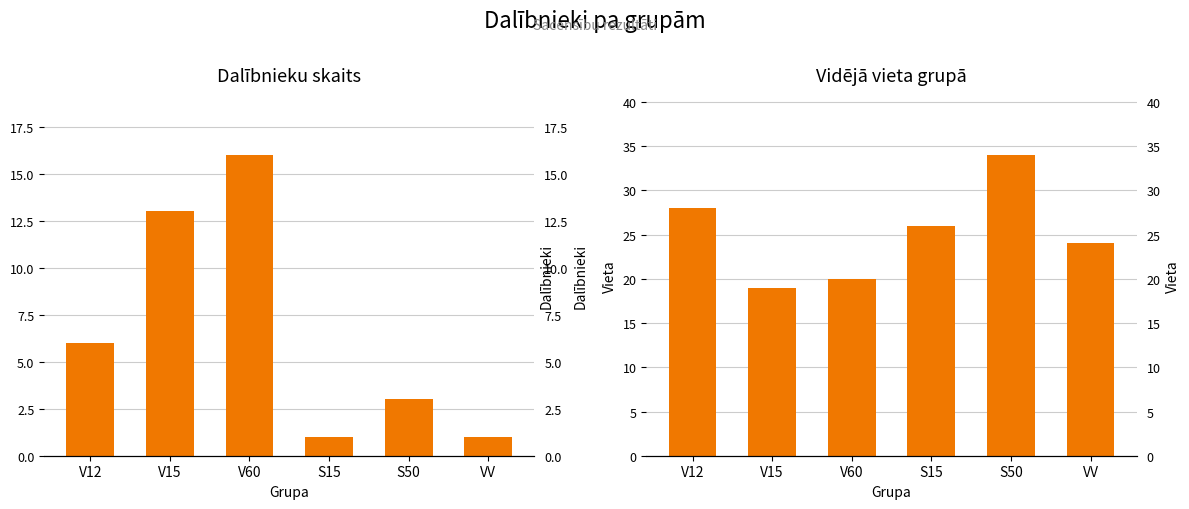

Which label corresponds to the largest value in the chart?

S50